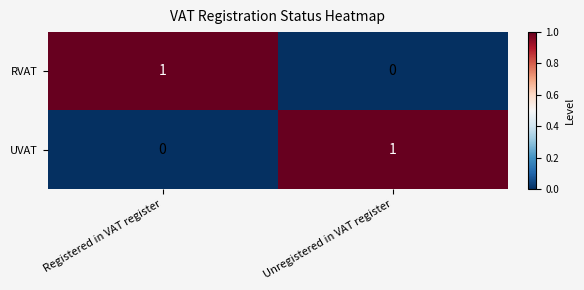

Where is RVAT nearest to the value 0?

Unregistered in VAT register